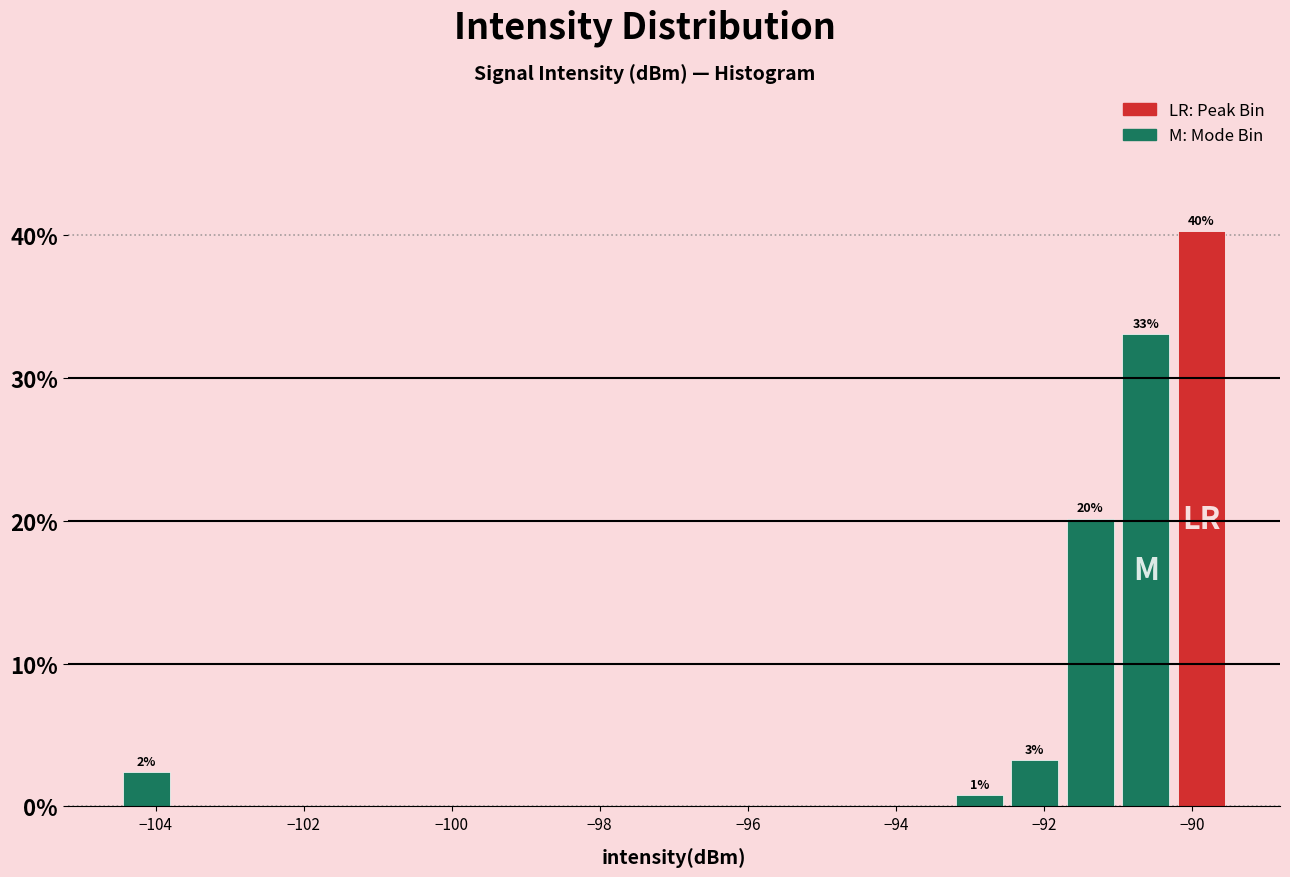

Around what value on the x-axis is the tallest bar? Give the approximate position of its centre, as read against the axis.

-89.8